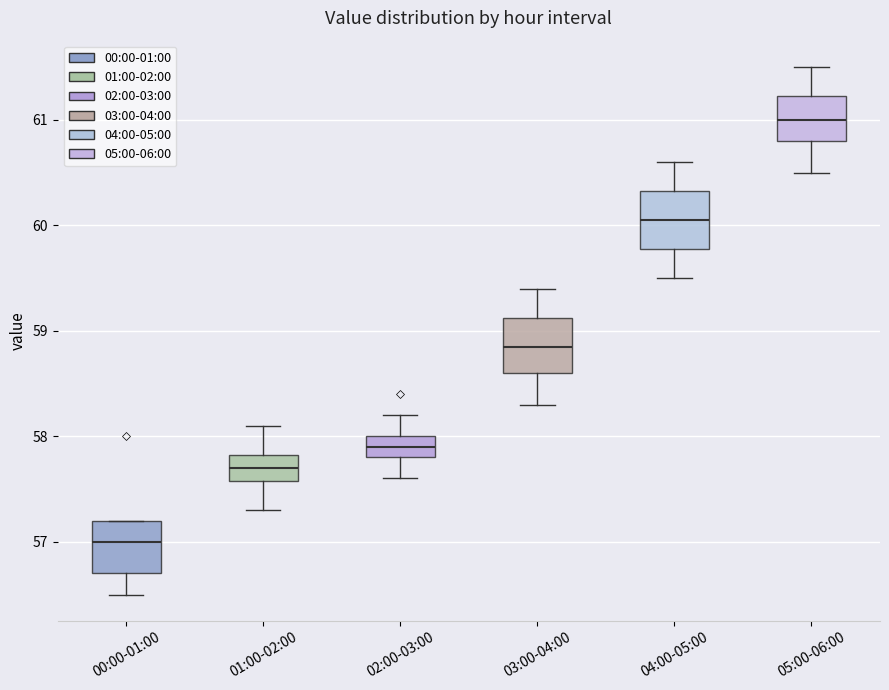

Where does the upper whisker of the box for 05:00-06:00 end on the y-axis? The values are not printed on the chart, so give them approximately, as read against the axis.

61.5